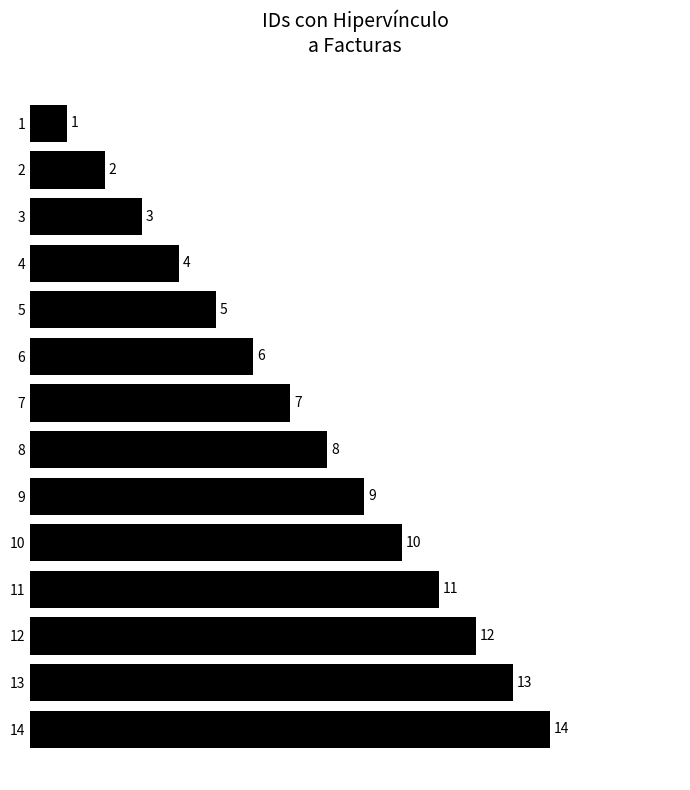

Are the bars grouped side by side (vs. stacked)?

No